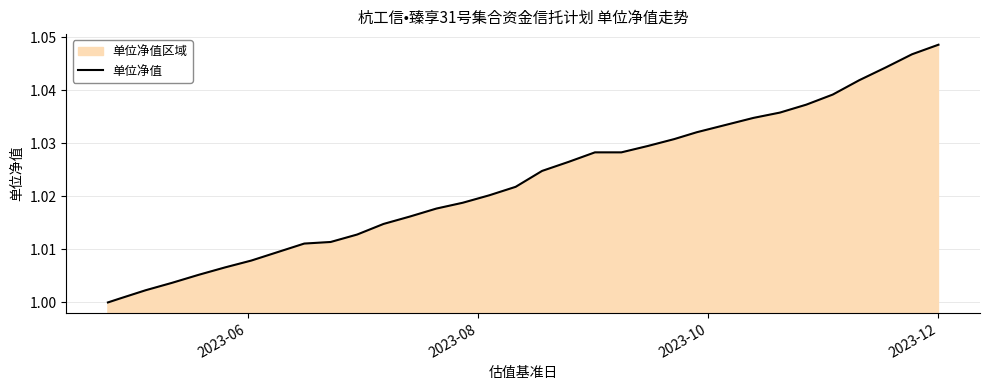

Does the chart display data point markers on the line(s)?

No